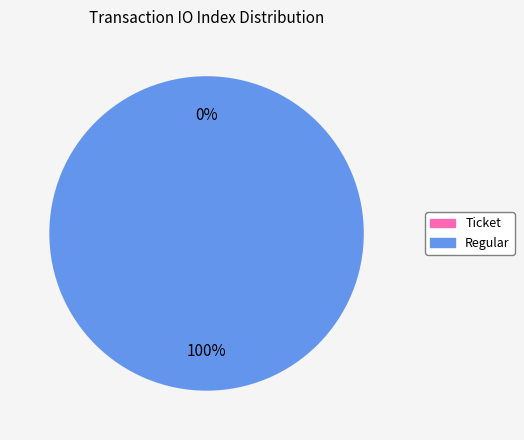

What percentage is the Regular slice, to the nearest percent?

100%